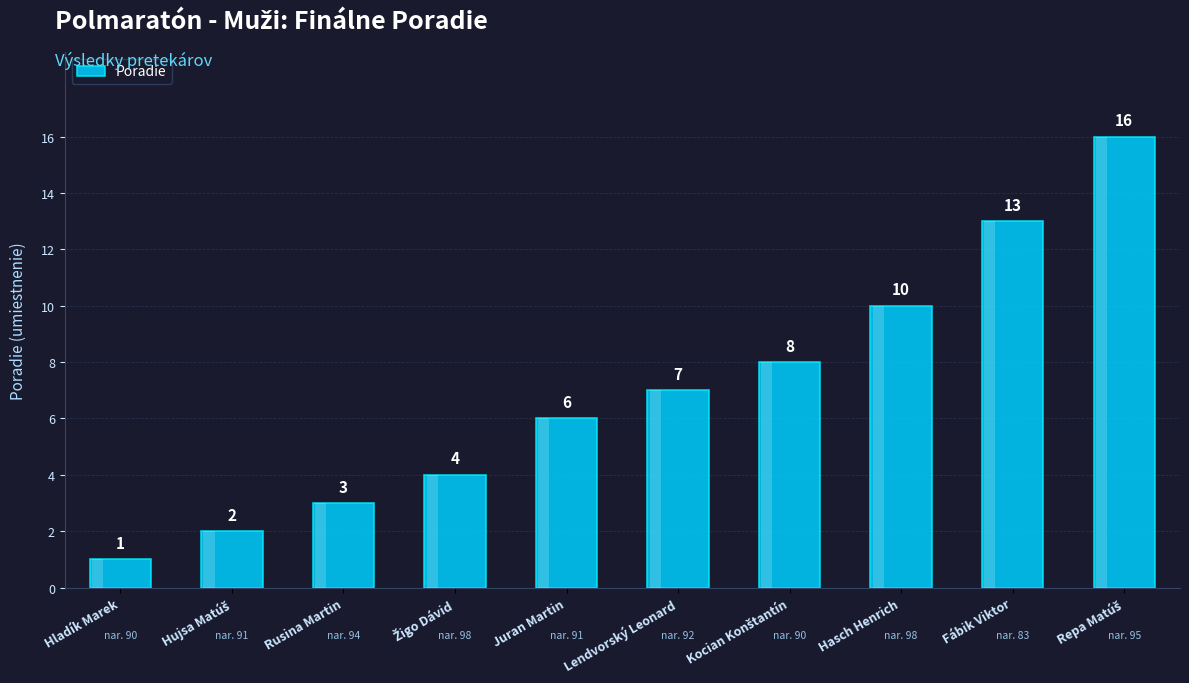

What is the ratio of the value at Rusina Martin to the value at Hladík Marek?

3.0